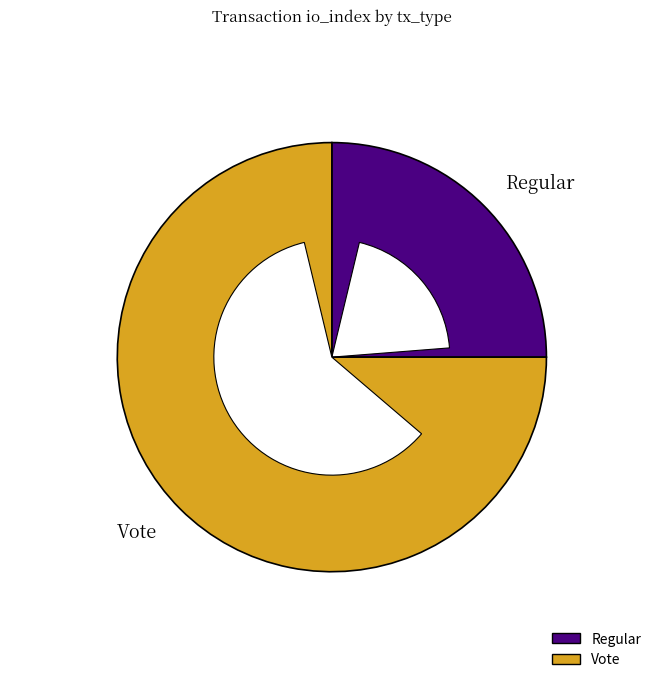

Count the number of slices in the pie.

2